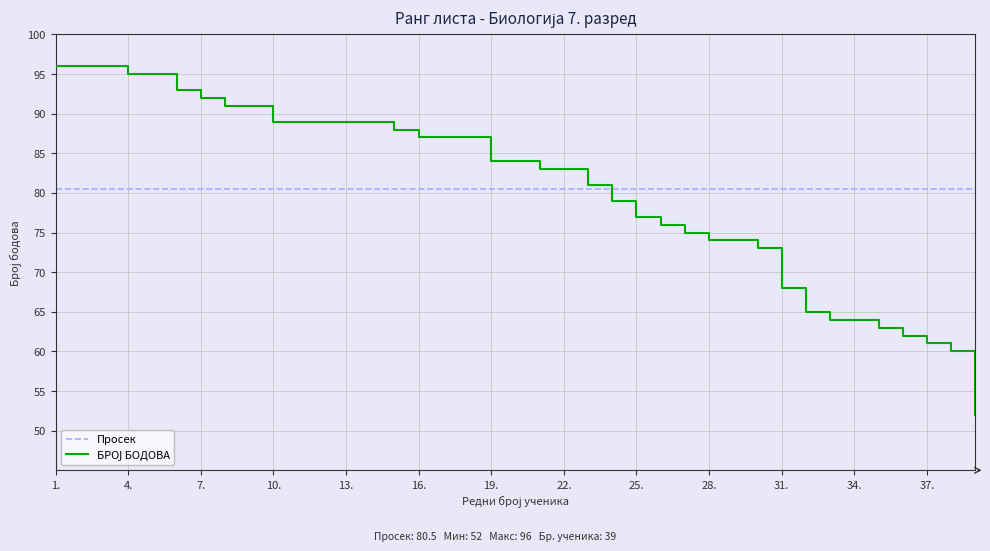

Reading left to right, what are all the values shown in this chart?

1.=96	2.=96	3.=96	4.=95	5.=95	6.=93	7.=92	8.=91	9.=91	10.=89	11.=89	12.=89	13.=89	14.=89	15.=88	16.=87	17.=87	18.=87	19.=84	20.=84	21.=83	22.=83	23.=81	24.=79	25.=77	26.=76	27.=75	28.=74	29.=74	30.=73	31.=68	32.=65	33.=64	34.=64	35.=63	36.=62	37.=61	38.=60	39.=52